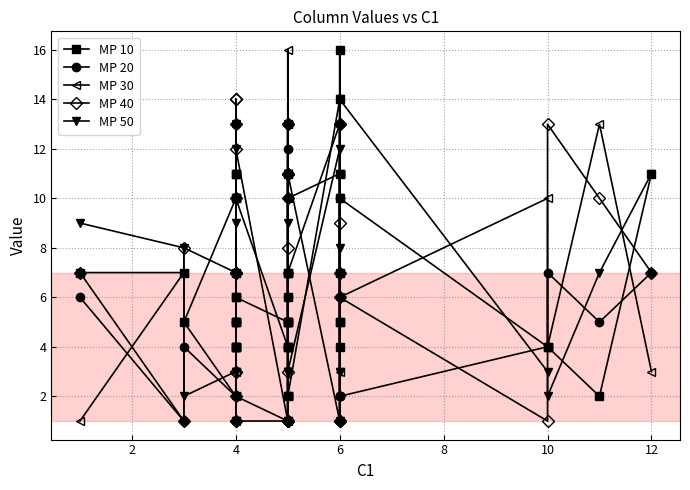

What are all the series names shown in the legend?

MP 10, MP 20, MP 30, MP 40, MP 50